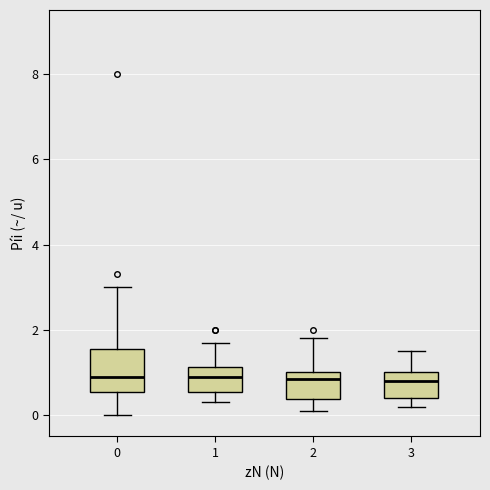

Reading left to right, read every box against the y-axis: the position of its median line, the range the box covers, and the ends of its whiskers. The values are not printed on the chart, so give them approximately, as read against the axis.

0: median 1.0, box 0.6 to 1.6, whiskers 0.0 to 3.0
1: median 1.0, box 0.6 to 1.2, whiskers 0.4 to 1.8
2: median 0.8, box 0.4 to 1.0, whiskers 0.2 to 1.8
3: median 0.8, box 0.4 to 1.0, whiskers 0.2 to 1.6